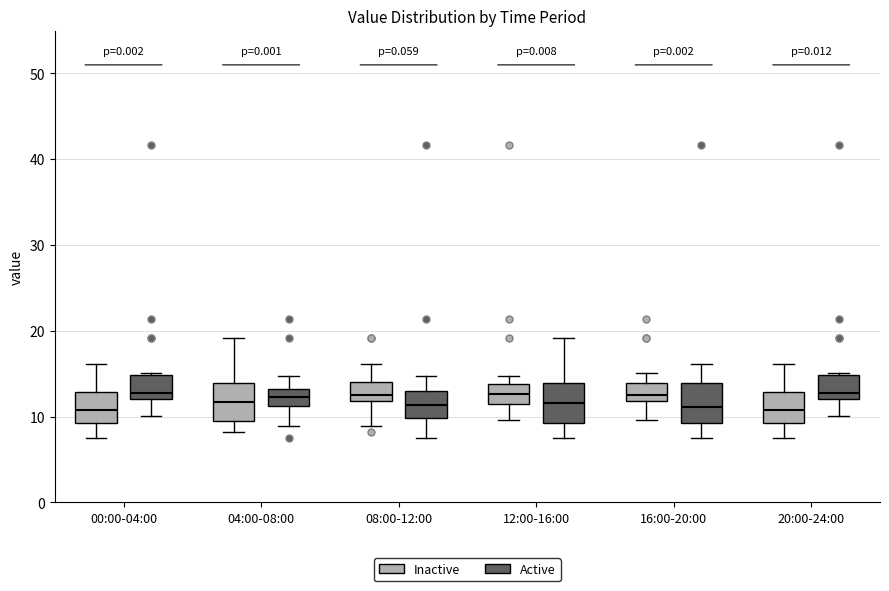

Reading left to right, transcribe this box plot: for each box, give where its median line is, the range the box spans, and where its two whiskers end, as read against the y-axis. The values are not printed on the chart, so give them approximately, as read against the axis.

00:00-04:00 (Inactive): median 11, box 9 to 13, whiskers 8 to 16
00:00-04:00 (Active): median 13, box 12 to 15, whiskers 10 to 15
04:00-08:00 (Inactive): median 12, box 9 to 14, whiskers 8 to 19
04:00-08:00 (Active): median 12, box 11 to 13, whiskers 9 to 15
08:00-12:00 (Inactive): median 13, box 12 to 14, whiskers 9 to 16
08:00-12:00 (Active): median 11, box 10 to 13, whiskers 8 to 15
12:00-16:00 (Inactive): median 13, box 11 to 14, whiskers 10 to 15
12:00-16:00 (Active): median 12, box 9 to 14, whiskers 8 to 19
16:00-20:00 (Inactive): median 13, box 12 to 14, whiskers 10 to 15
16:00-20:00 (Active): median 11, box 9 to 14, whiskers 8 to 16
20:00-24:00 (Inactive): median 11, box 9 to 13, whiskers 8 to 16
20:00-24:00 (Active): median 13, box 12 to 15, whiskers 10 to 15